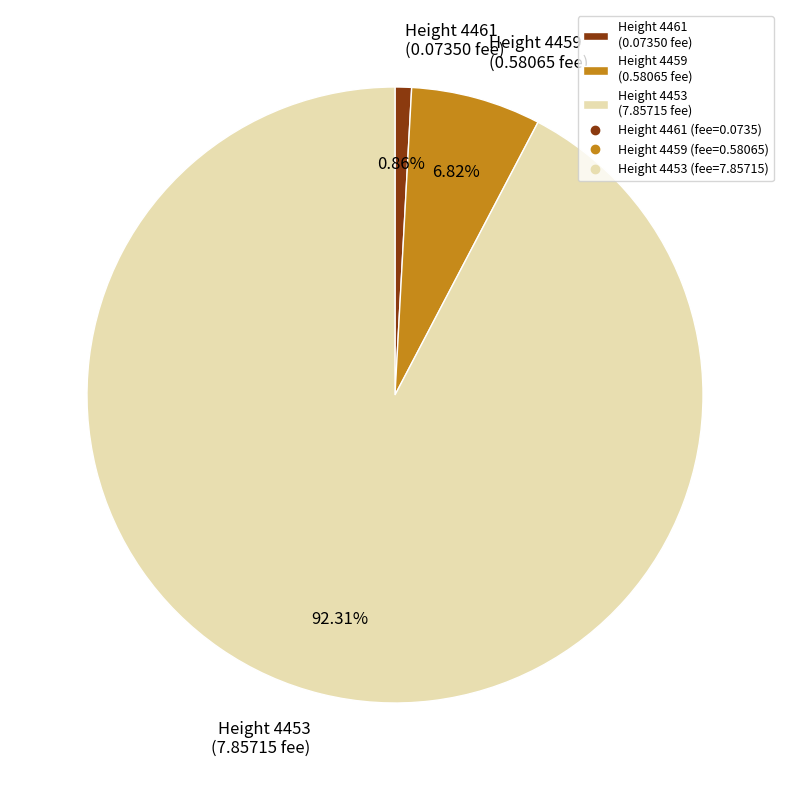

Rank the categories by value from highest to lowest.

Height 4453 (7.85715 fee), Height 4459 (0.58065 fee), Height 4461 (0.07350 fee)